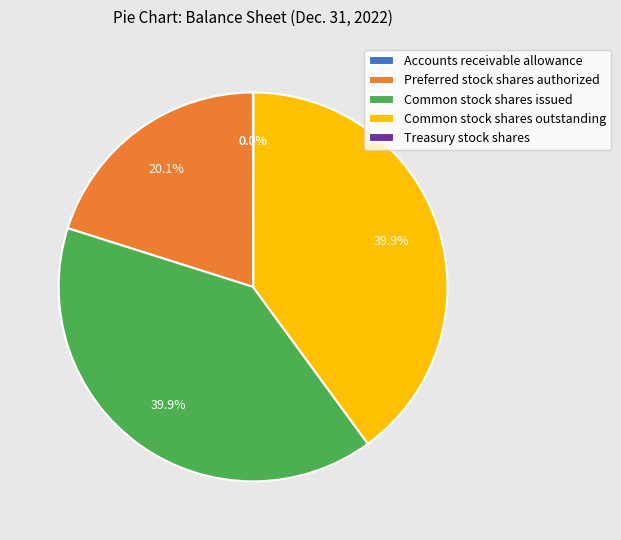

Is Common stock shares outstanding the majority of the pie?

No